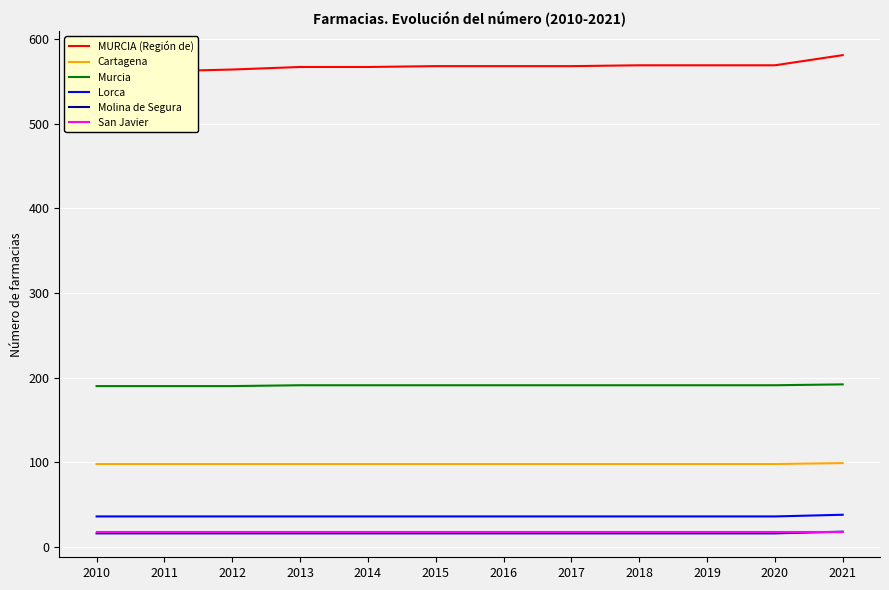

At which category is the sum across all series the highest?

2021